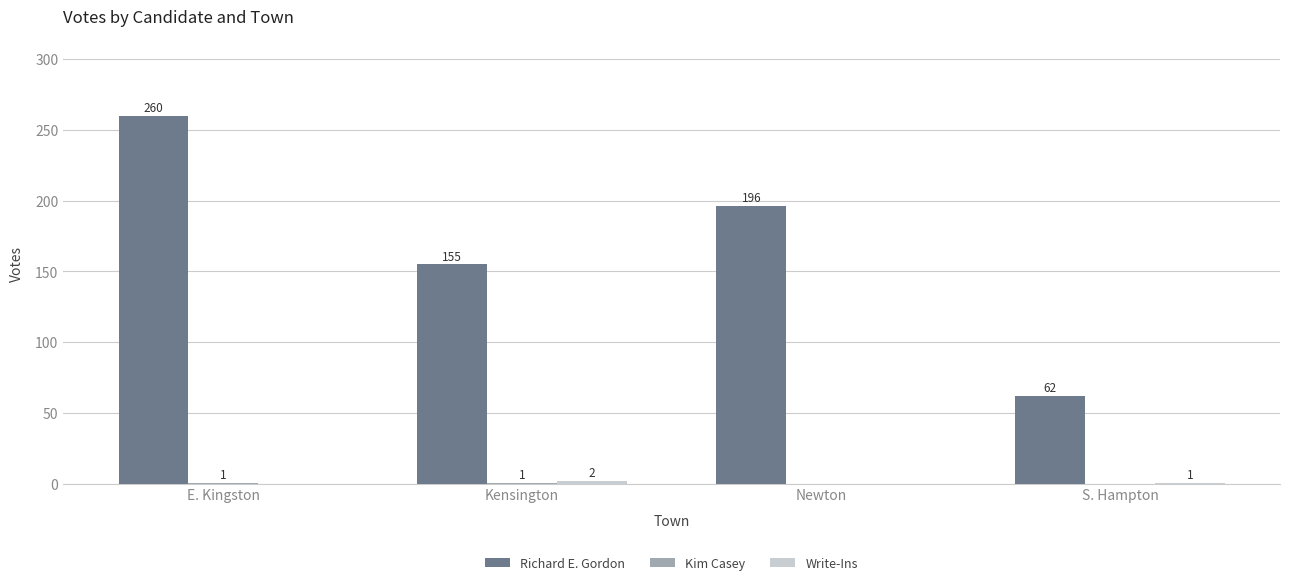

The value of Richard E. Gordon at Kensington is 155. True or false?

True